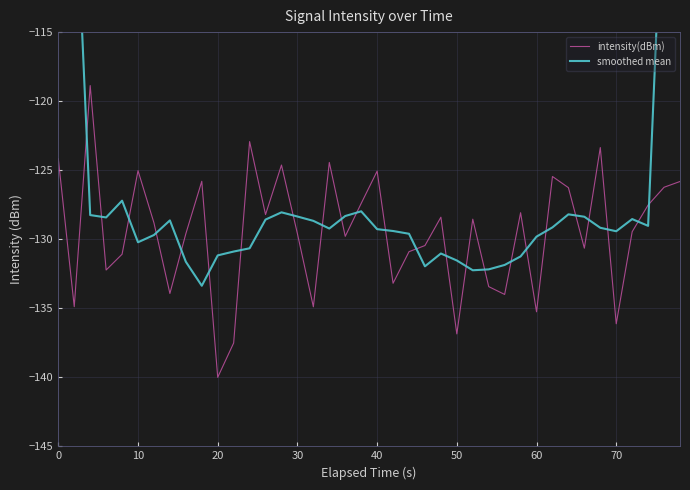

Reading right to left, transcribe all the data shown in this chart.

intensity(dBm): -125.8	-126.2	-127.5	-129.5	-136.1	-123.4	-130.6	-126.3	-125.5	-135.3	-128.1	-134.0	-133.4	-128.5	-136.9	-128.4	-130.5	-130.9	-133.2	-125.1	-127.4	-129.8	-124.4	-134.9	-129.6	-124.6	-128.2	-122.9	-137.5	-140.0	-125.8	-129.6	-133.9	-128.8	-125.0	-131.1	-132.2	-118.9	-134.9	-124.2
smoothed mean: -75.9	-101.8	-129.0	-128.5	-129.4	-129.2	-128.4	-128.2	-129.1	-129.8	-131.2	-131.9	-132.2	-132.2	-131.5	-131.0	-132.0	-129.6	-129.4	-129.3	-128.0	-128.3	-129.2	-128.7	-128.4	-128.1	-128.6	-130.7	-130.9	-131.2	-133.4	-131.6	-128.6	-129.7	-130.2	-127.2	-128.4	-128.3	-102.0	-75.6